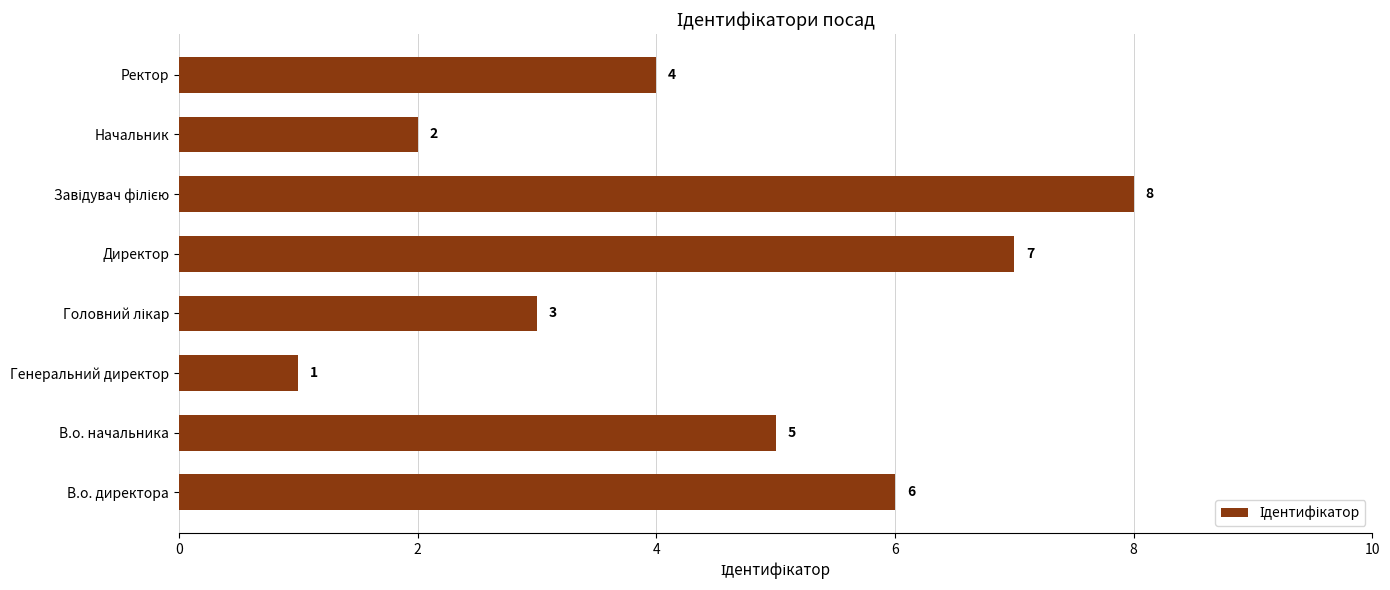

Are the bars grouped side by side (vs. stacked)?

No